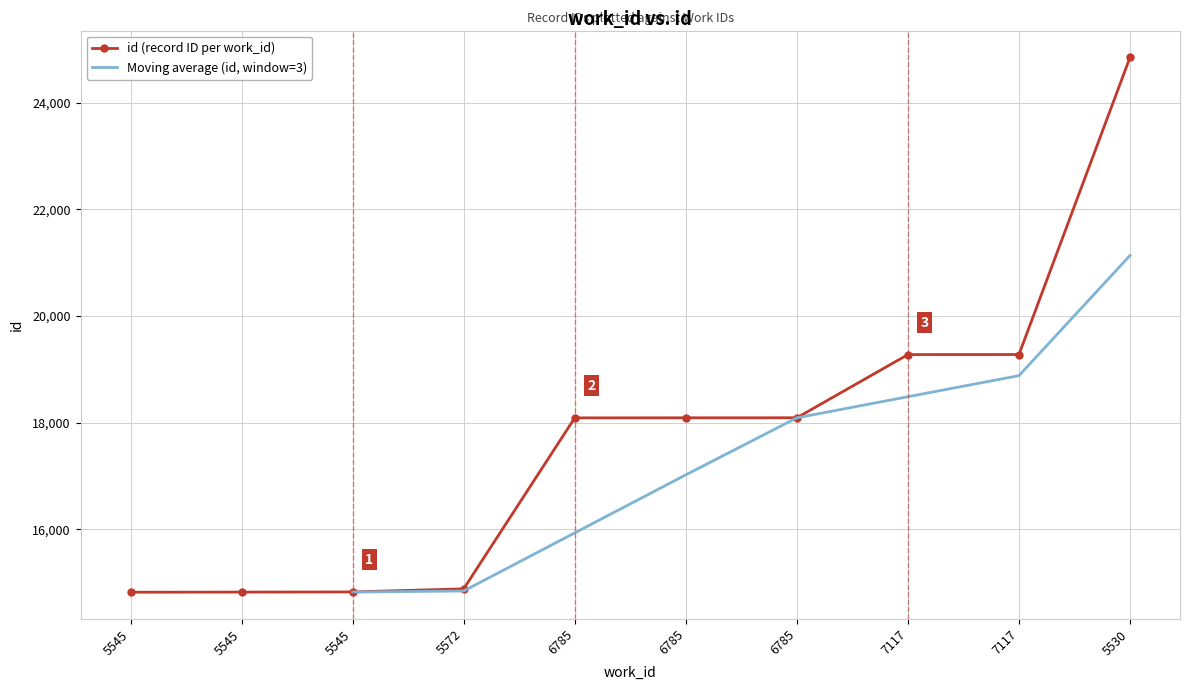

How many data points in id (record ID per work_id) are less than 18091?

5